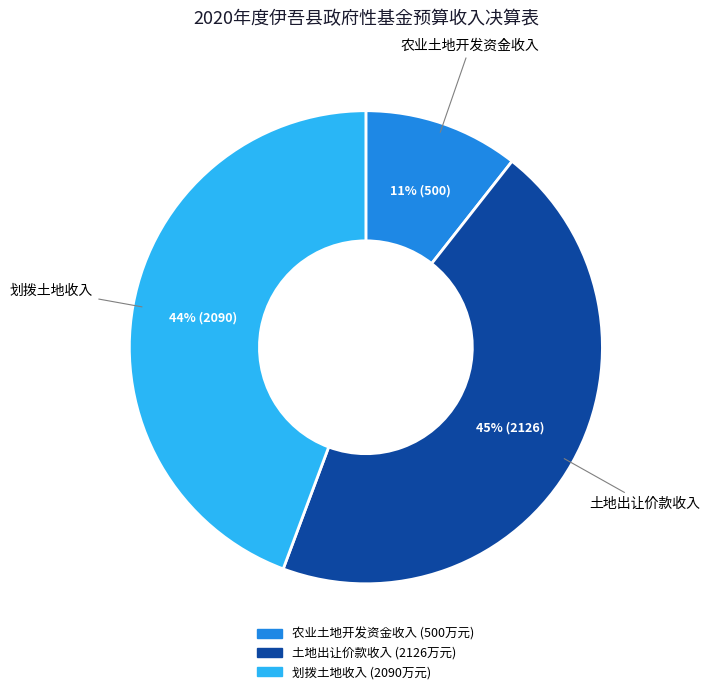

Is there any slice that represents more than half of the pie?

No